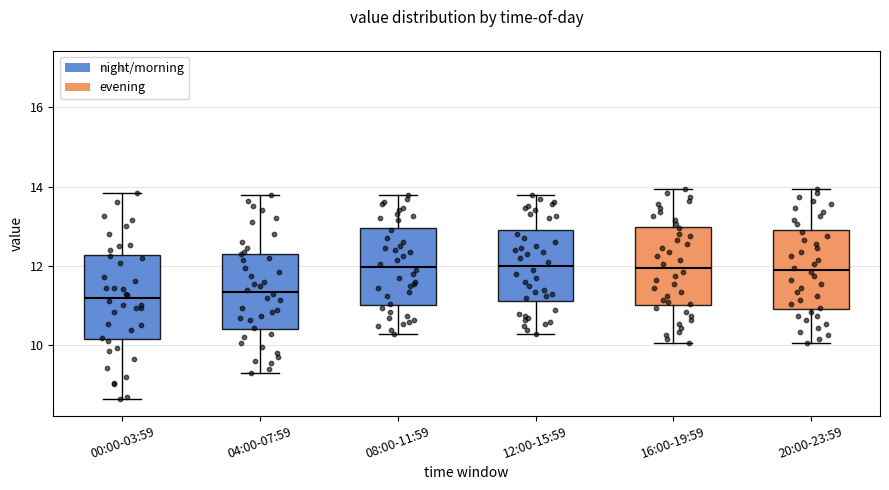

Where is the lower edge of the box for 00:00-03:59 on the y-axis? The values are not printed on the chart, so give them approximately, as read against the axis.

10.2